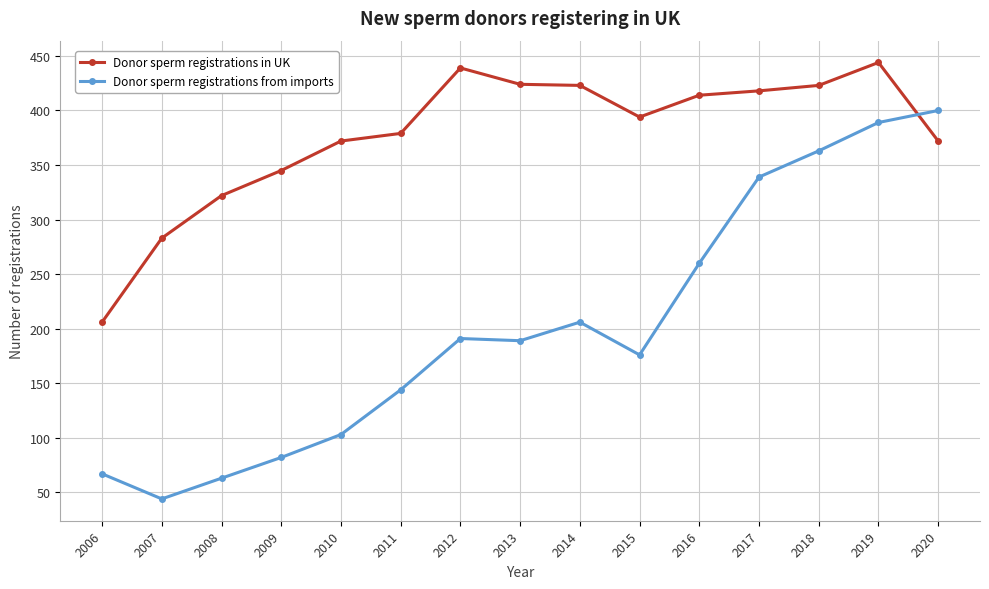

How many lines are shown in the chart?

2